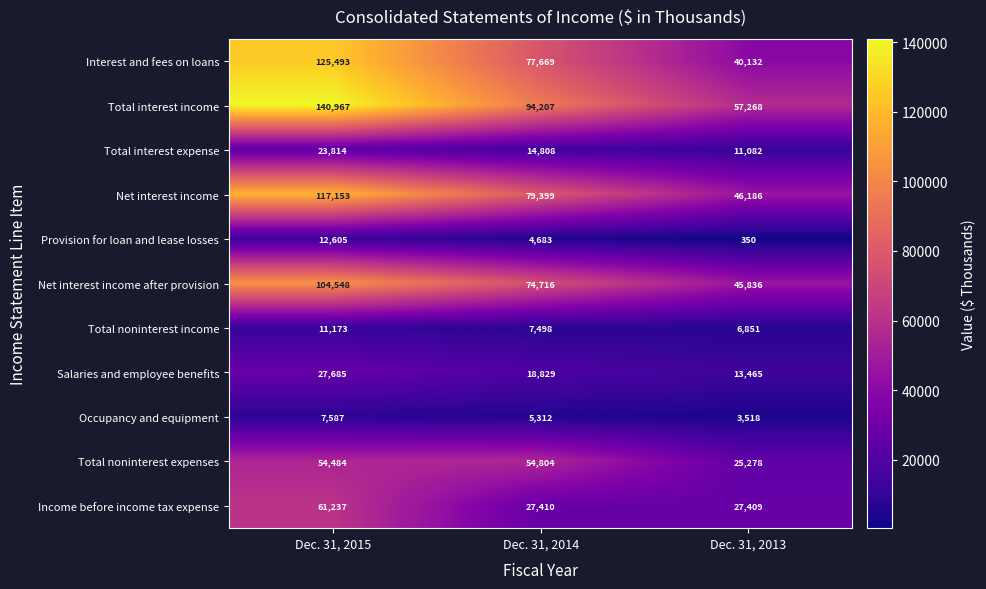

The value of Income before income tax expense at Dec. 31, 2013 is 43646. True or false?

False